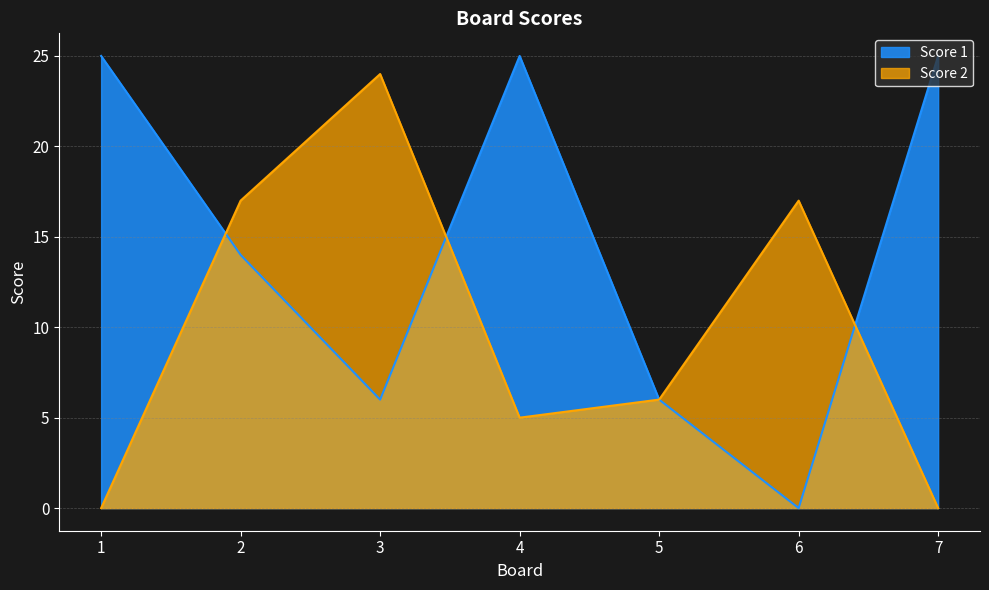

Rank the series at 4 from highest to lowest value.

Score 1, Score 2